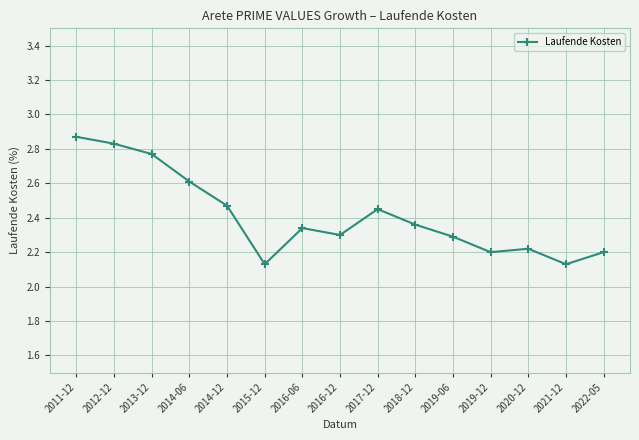

What position from the left is 2019-06?

11